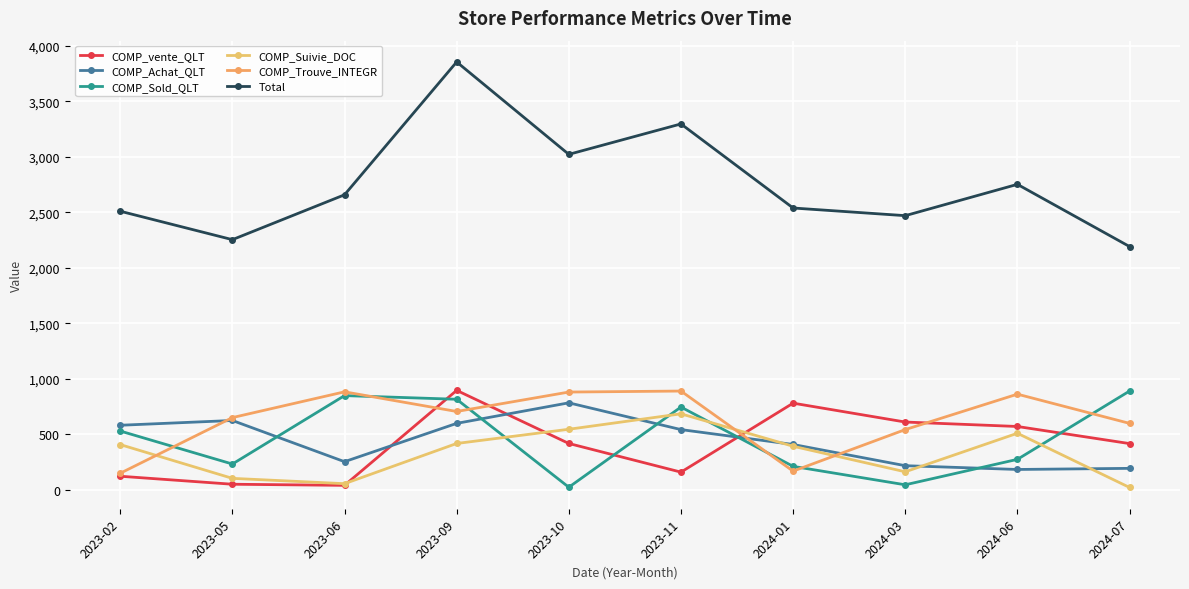

What is the label of the 6th point from the right?

2023-10